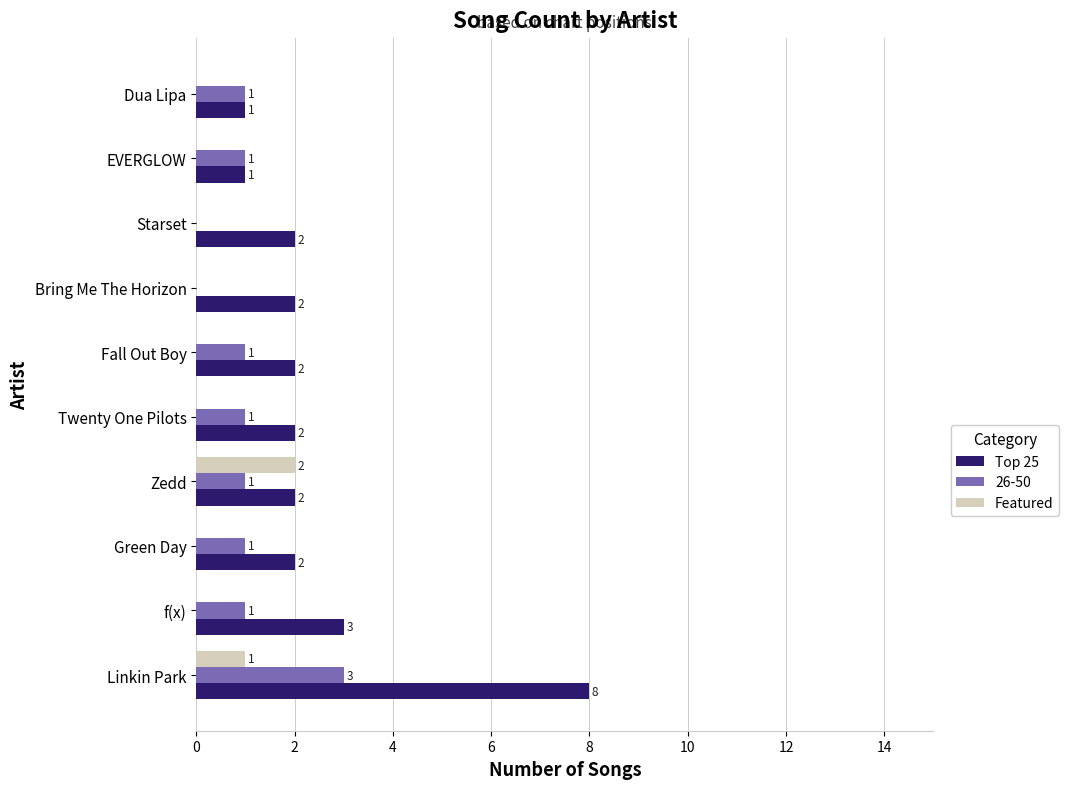

What are all the series names shown in the legend?

Top 25, 26-50, Featured